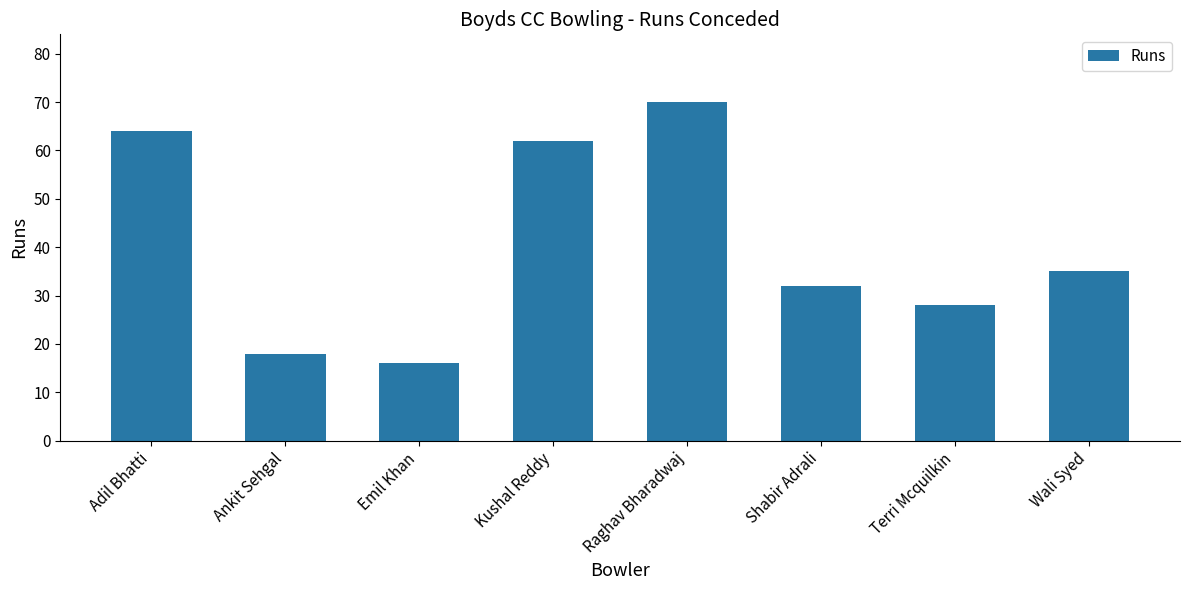

Reading right to left, extract all data points from this chart.

35	28	32	70	62	16	18	64